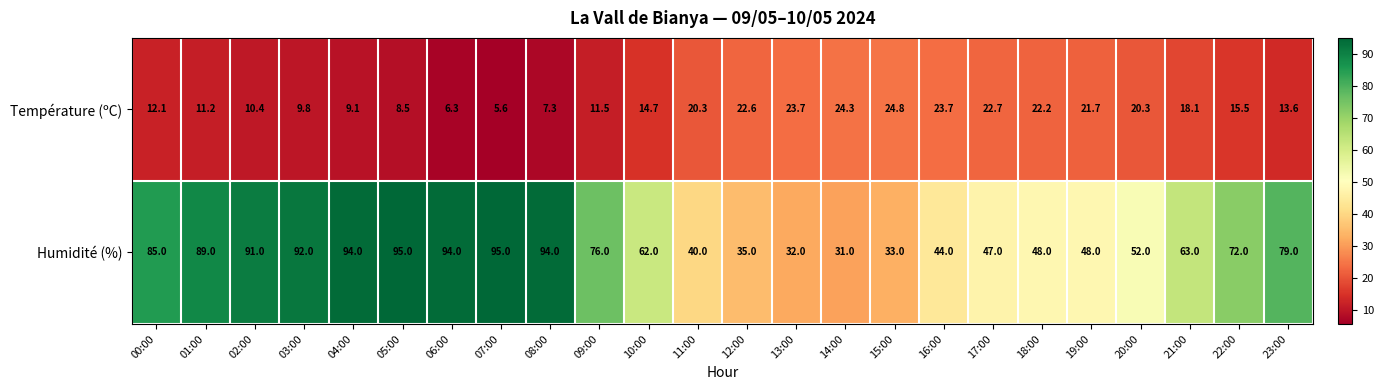

Which category has the lowest value across all series?

07:00